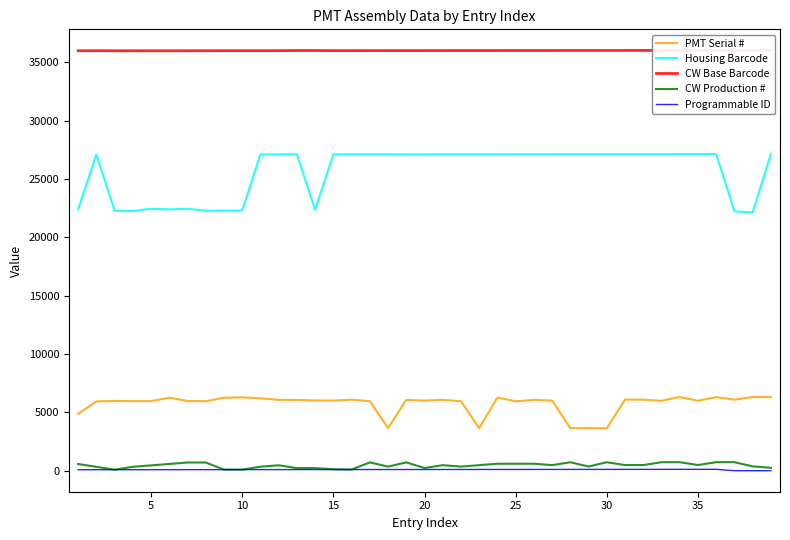

True or false: Programmable ID and PMT Serial # cross at least once.

False